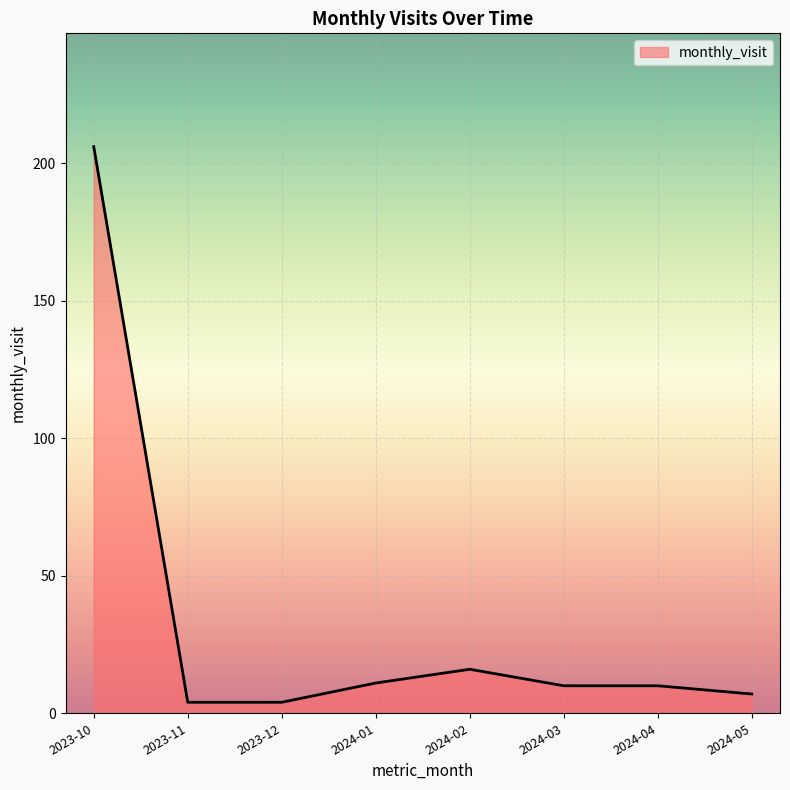

What is the ratio of the value at 2024-03 to the value at 2023-12?

2.5